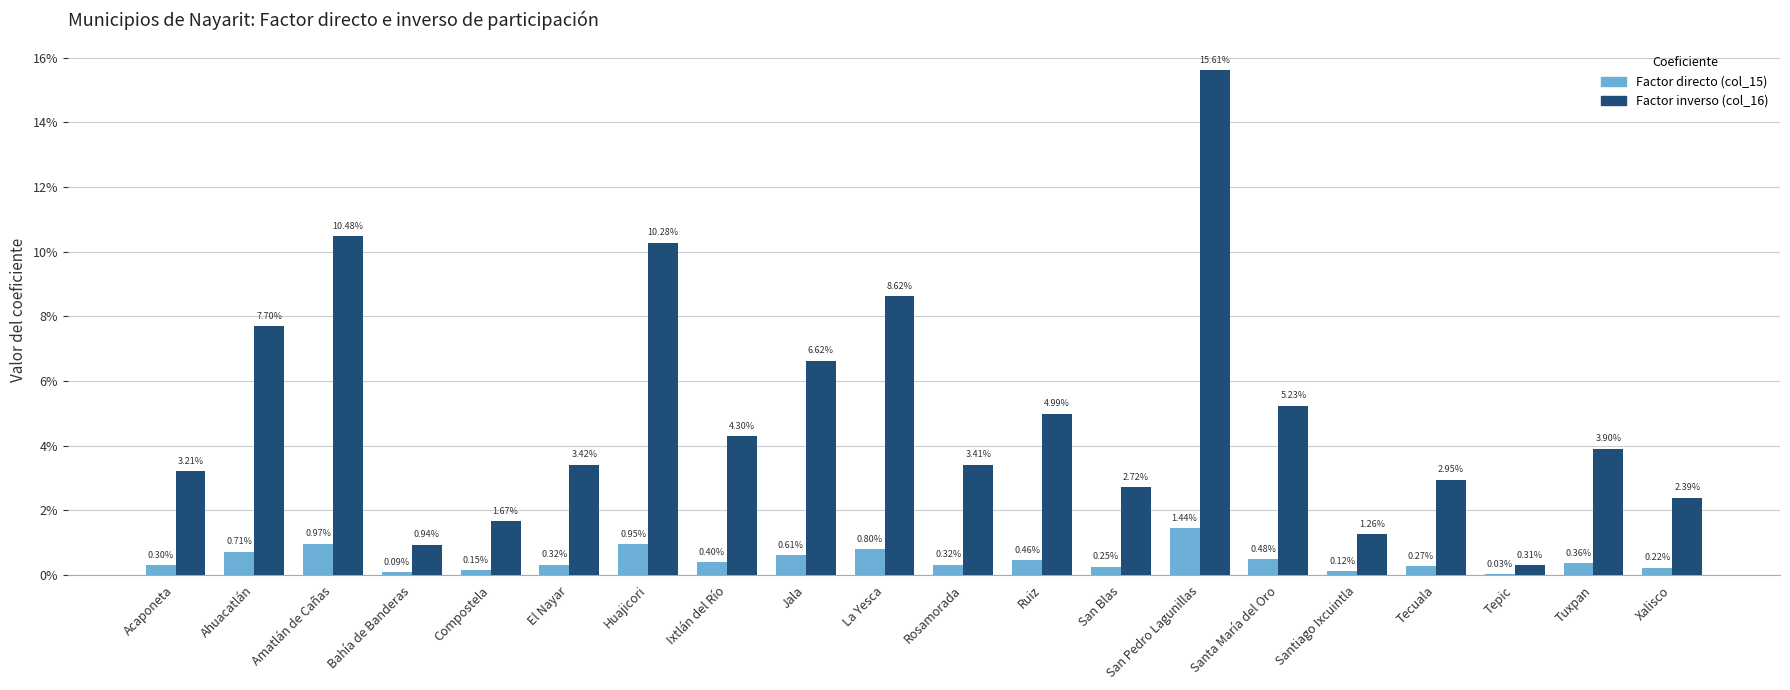

Which category has the highest value in the Factor inverso (col_16) series?

San Pedro Lagunillas